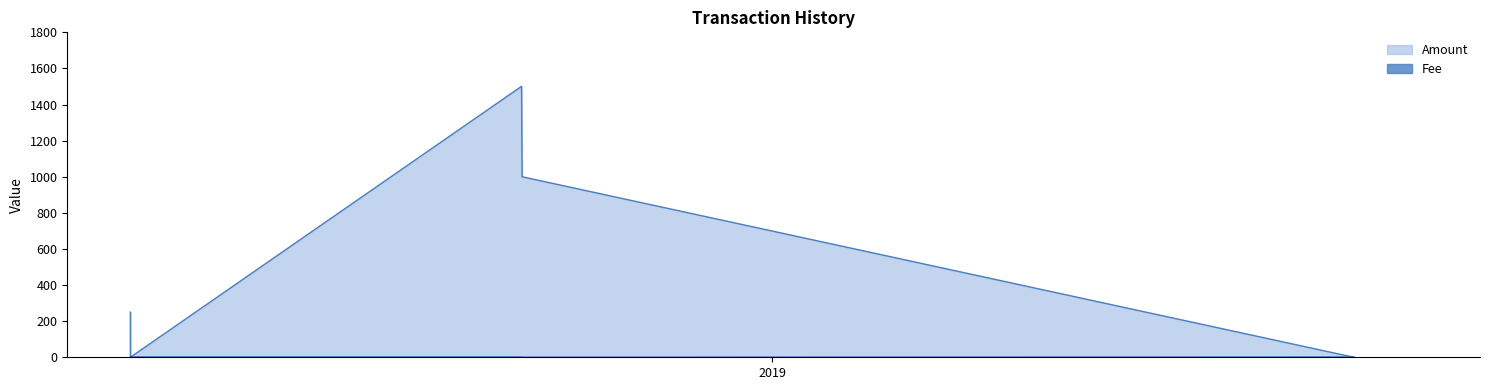

List the series in order of their overall mean, lowest first.

Fee, Amount